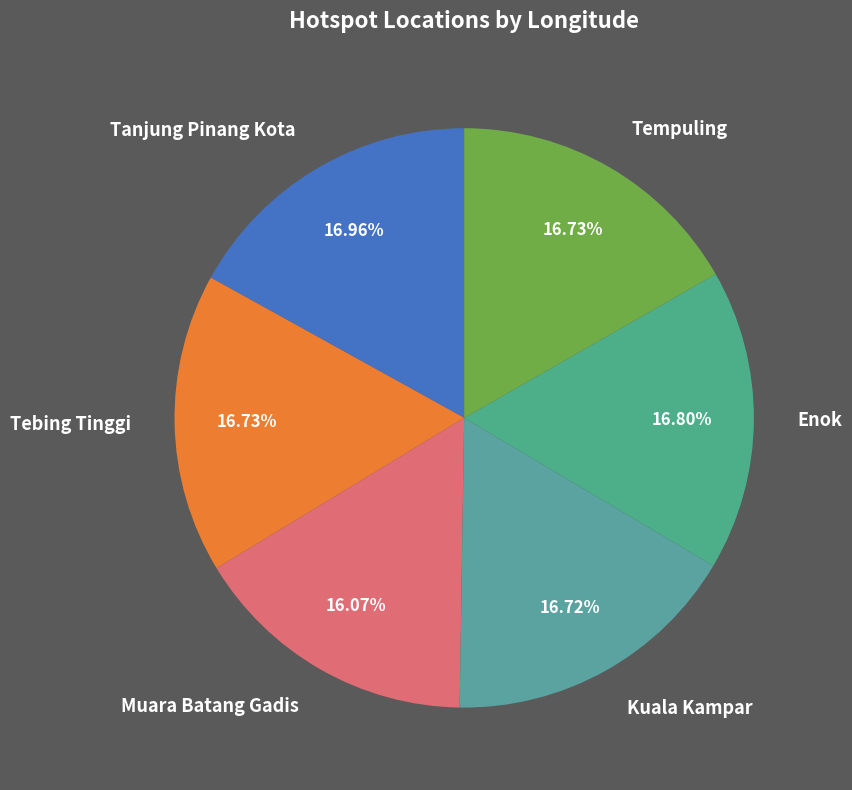

Does Kuala Kampar account for over 50% of the chart?

No